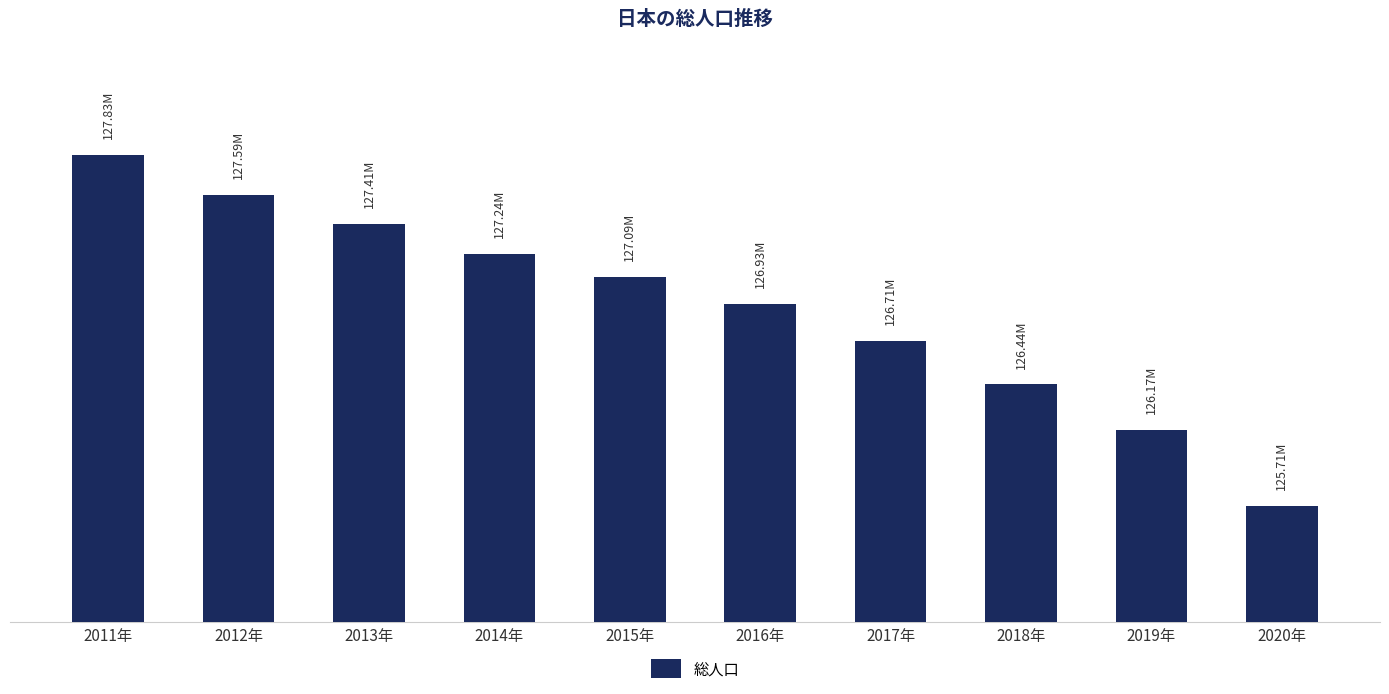

Are the bars horizontal?

No